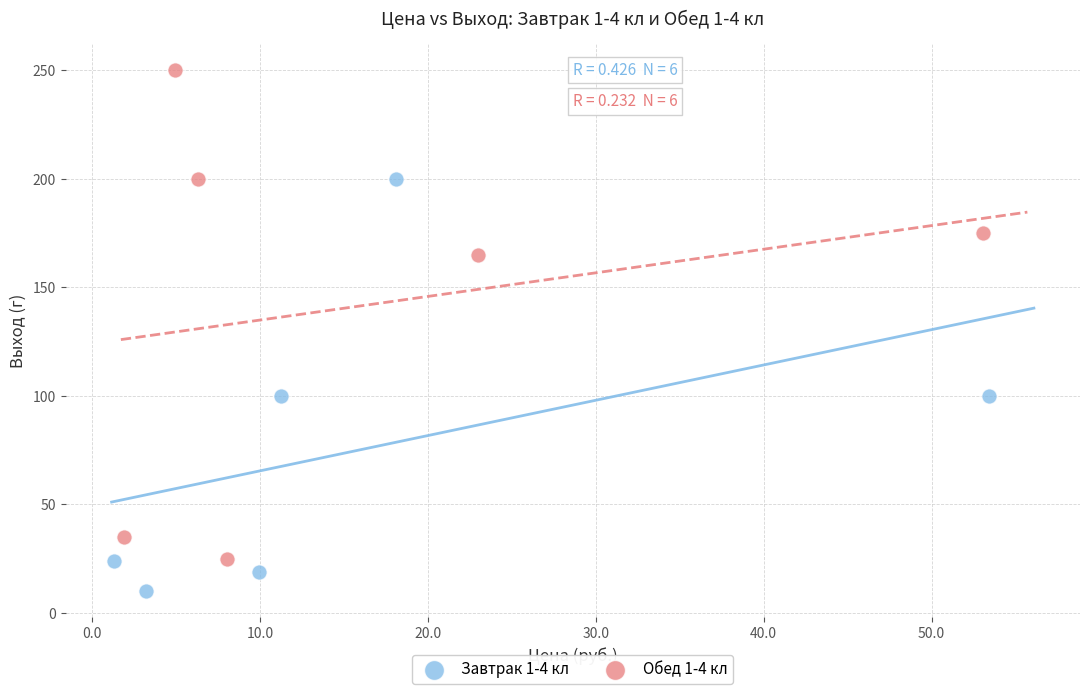

Which series reaches the maximum Y coordinate?

Обед 1-4 кл